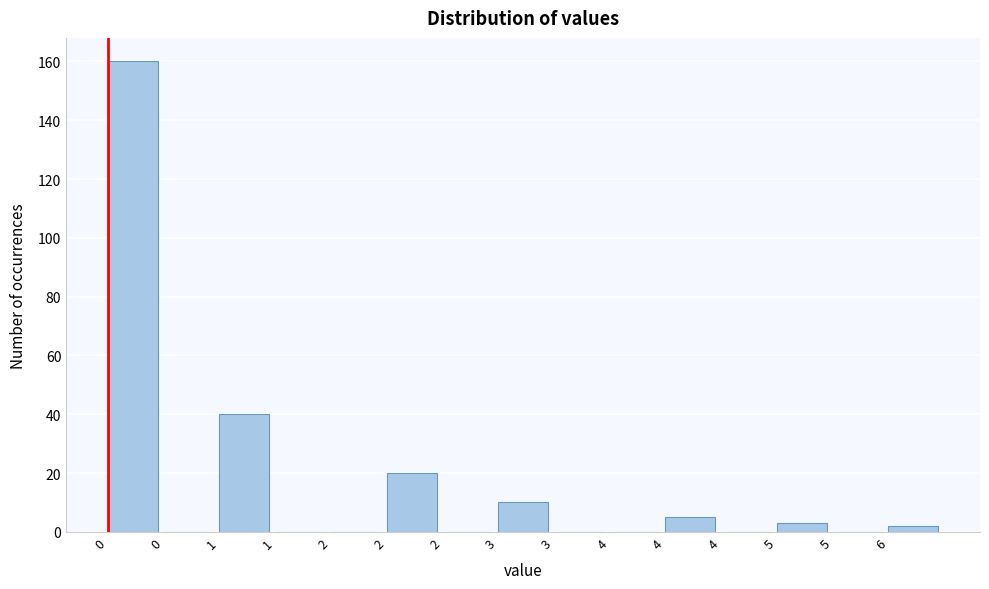

How many series are shown in this chart?

1